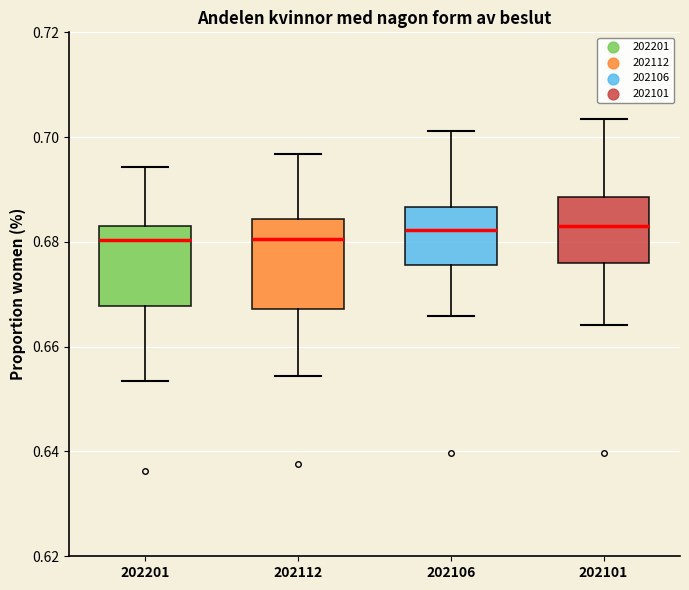

Where is the upper edge of the box at x = 202101 on the y-axis? The values are not printed on the chart, so give them approximately, as read against the axis.

0.688